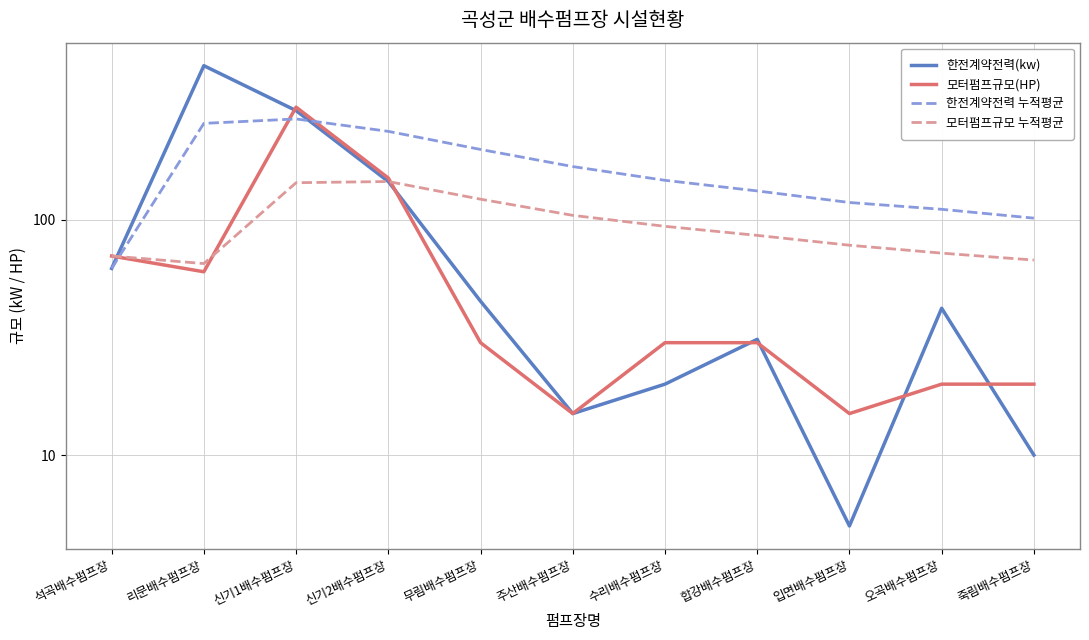

Reading left to right, what are all the values shown in this chart?

한전계약전력(kw): 62.0	450.0	290.0	145.0	45.0	15.0	20.0	31.0	5.0	42.0	10.0
모터펌프규모(HP): 70.0	60.0	300.0	150.0	30.0	15.0	30.0	30.0	15.0	20.0	20.0
한전계약전력 누적평균: 62.0	256.0	267.3	236.8	198.4	167.8	146.7	132.2	118.1	110.5	101.4
모터펌프규모 누적평균: 70.0	65.0	143.3	145.0	122.0	104.2	93.6	85.6	77.8	72.0	67.3